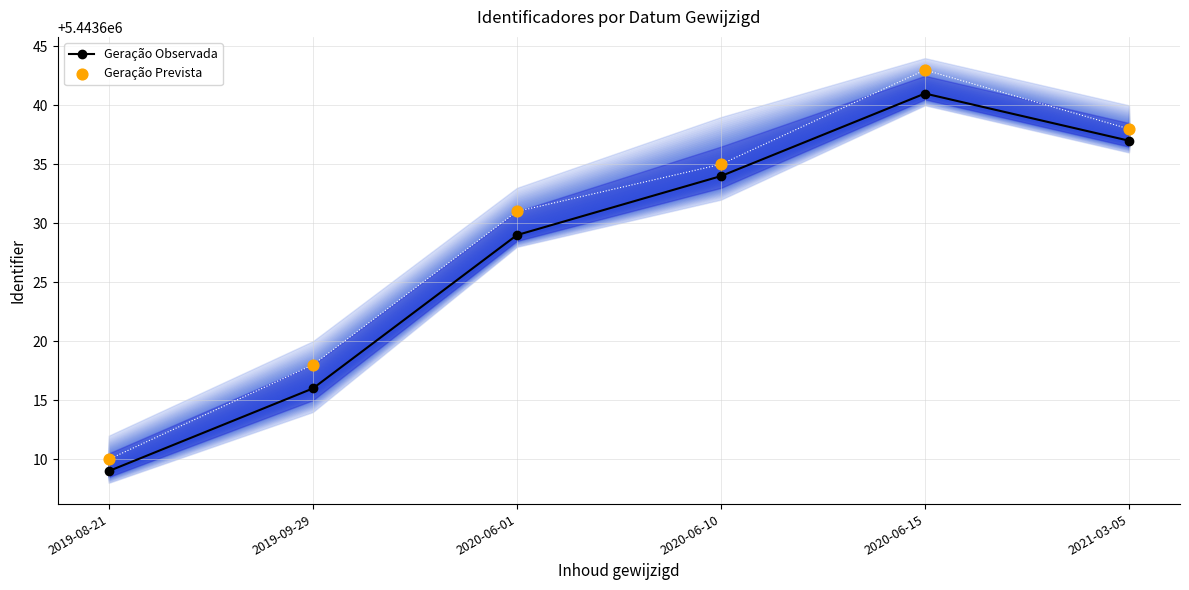

What is the total value across all series at 2020-06-10?

10887269